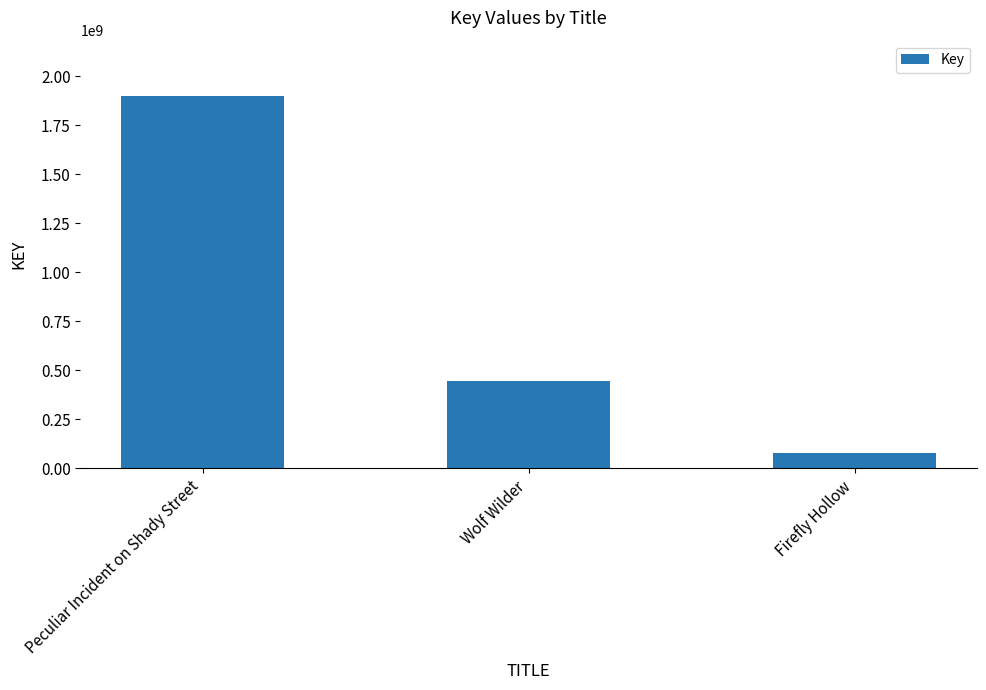

Reading left to right, list all the values displayed in this chart.

Peculiar Incident on Shady Street=1896397999	Wolf Wilder=446688505	Firefly Hollow=79184628